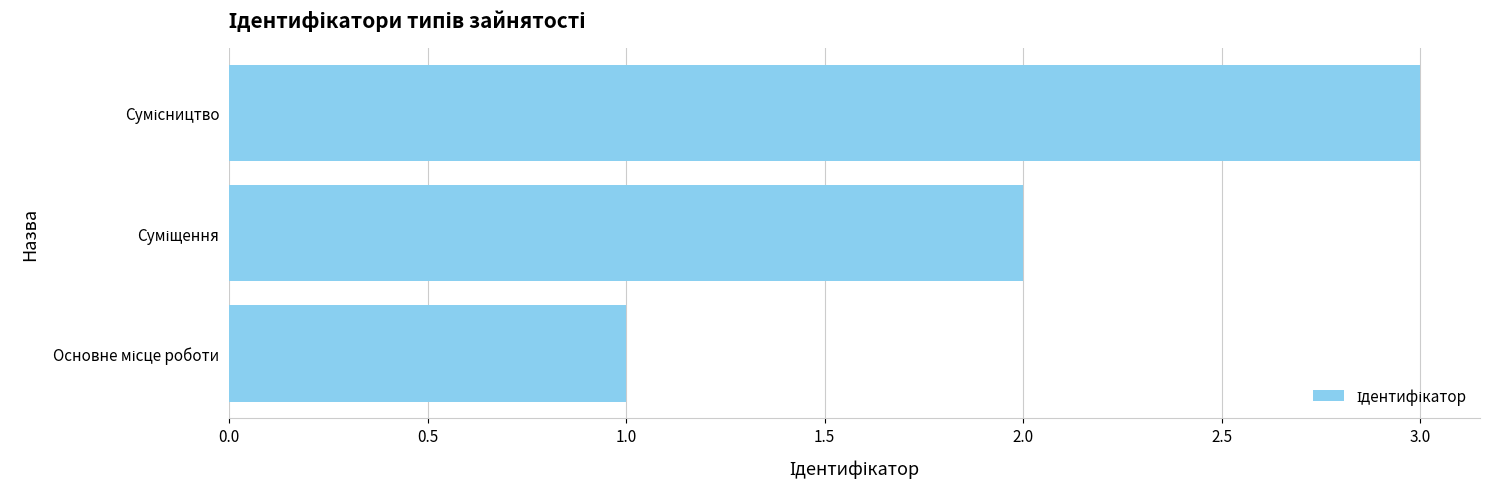

What is the minimum value shown in the chart?

1